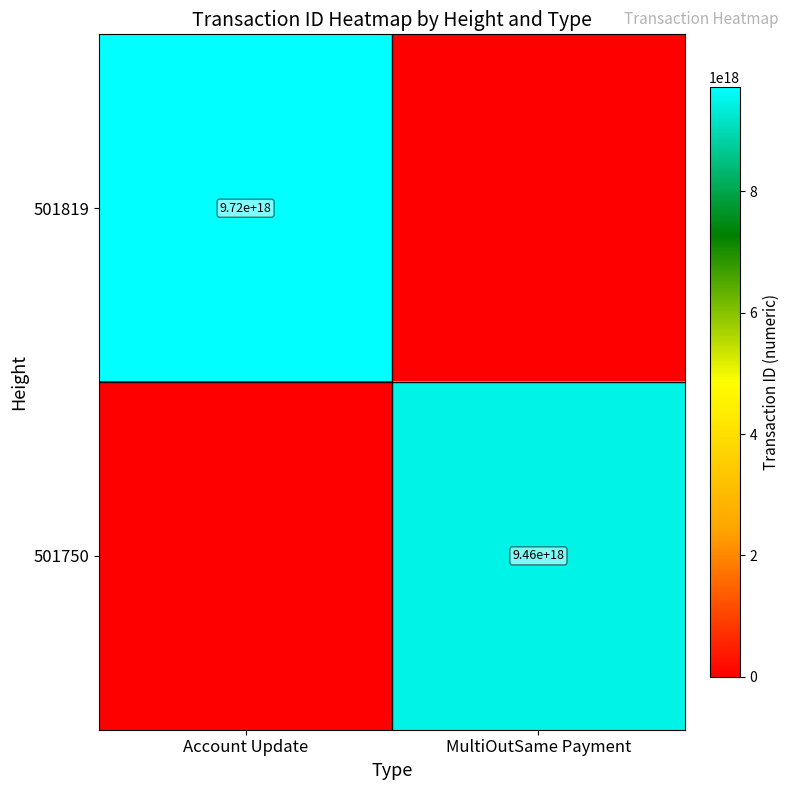

The value of 501819 at Account Update is 16328374497365360640. True or false?

False